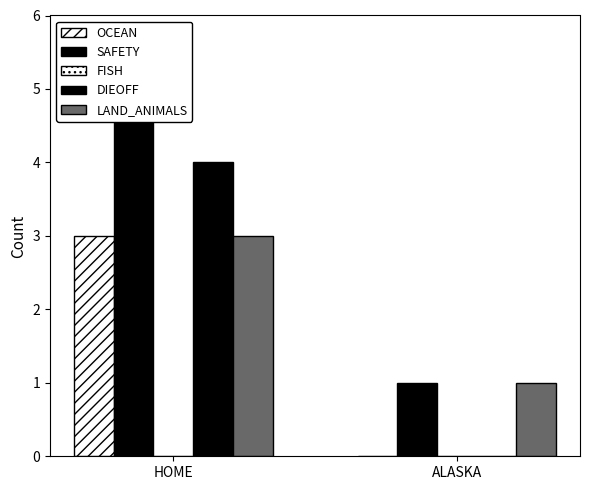

Reading left to right, extract all data points from this chart.

OCEAN: HOME=3	ALASKA=0
SAFETY: HOME=5	ALASKA=1
FISH: HOME=0	ALASKA=0
DIEOFF: HOME=4	ALASKA=0
LAND_ANIMALS: HOME=3	ALASKA=1